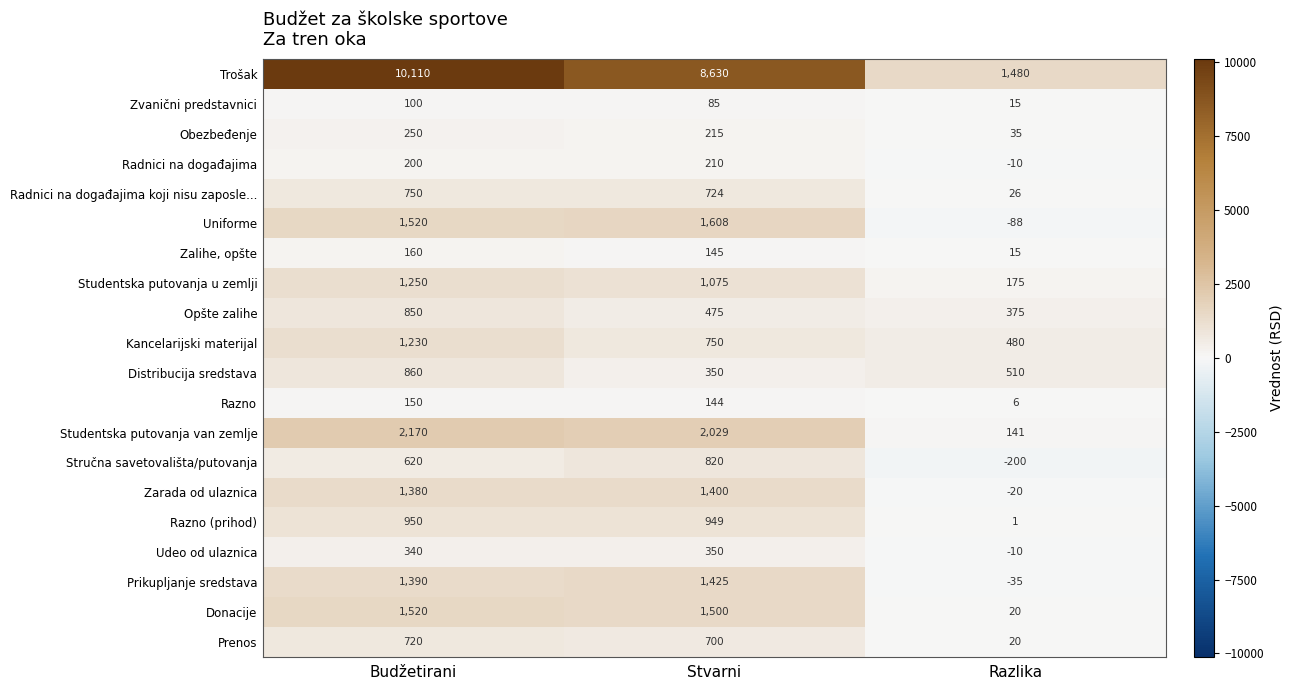

Is it true that Studentska putovanja van zemlje equals 2170 at Budžetirani?

True